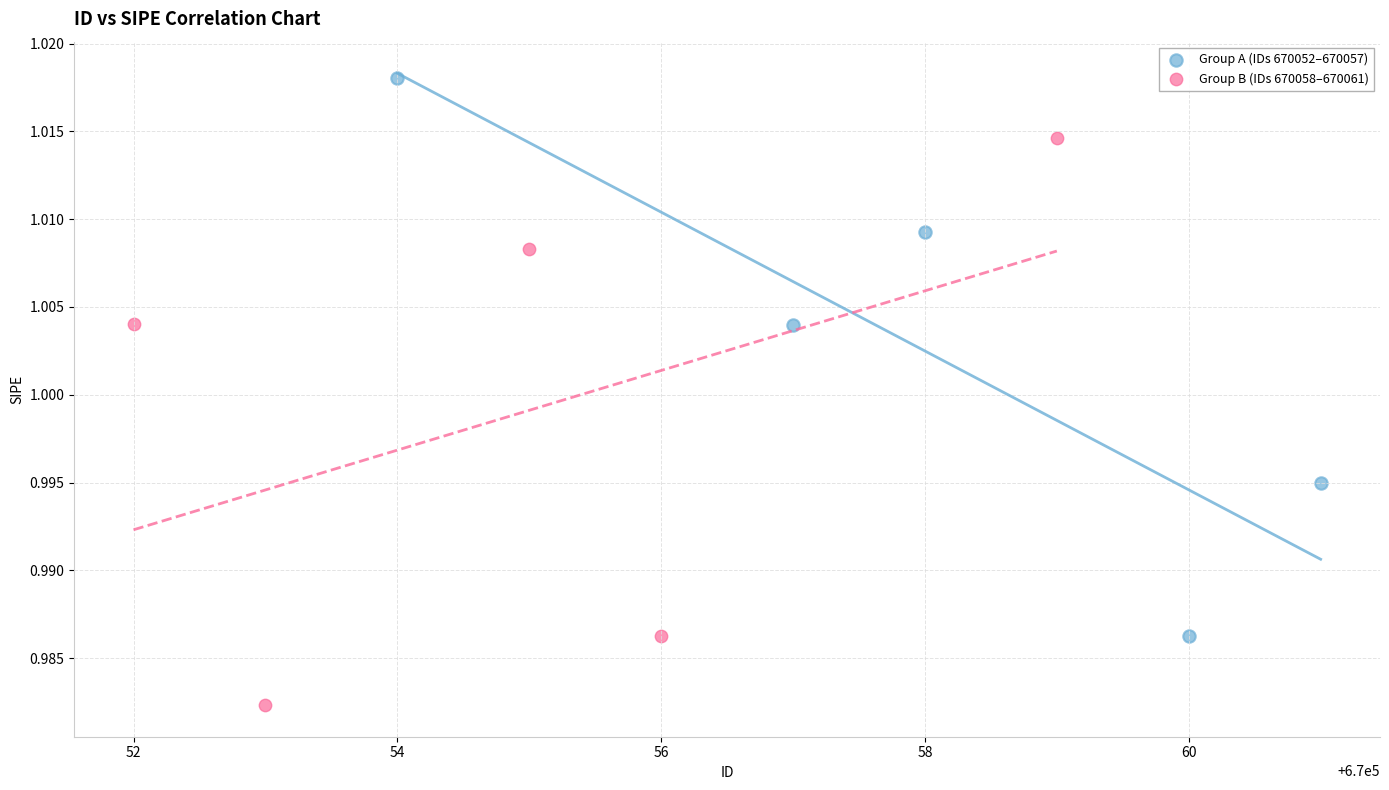

Which series contains the lowest Y value?

Group B (IDs 670058–670061)